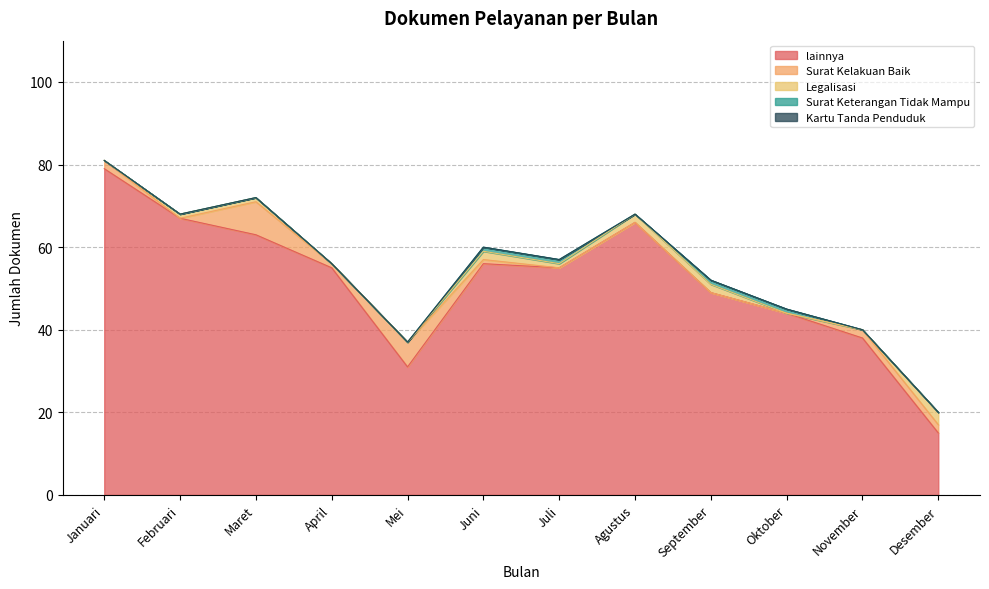

True or false: lainnya has a value of 79 at Januari.

True